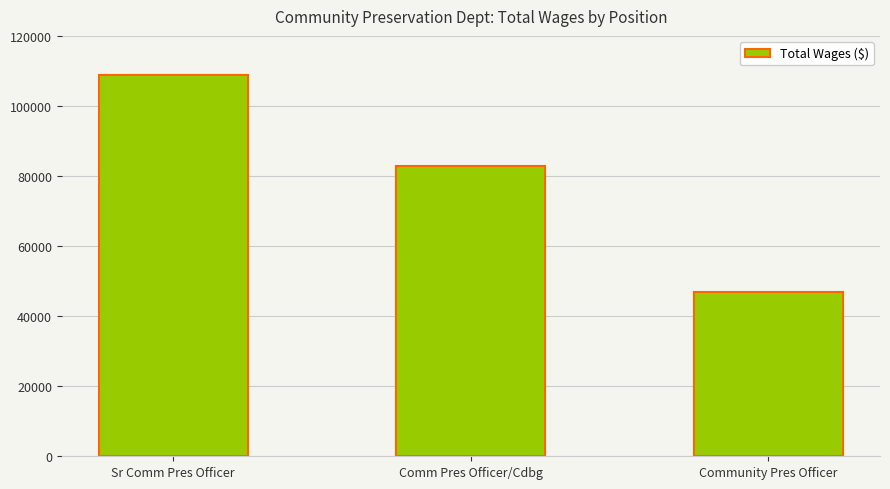

Which category has the lowest value across all series?

Community Pres Officer